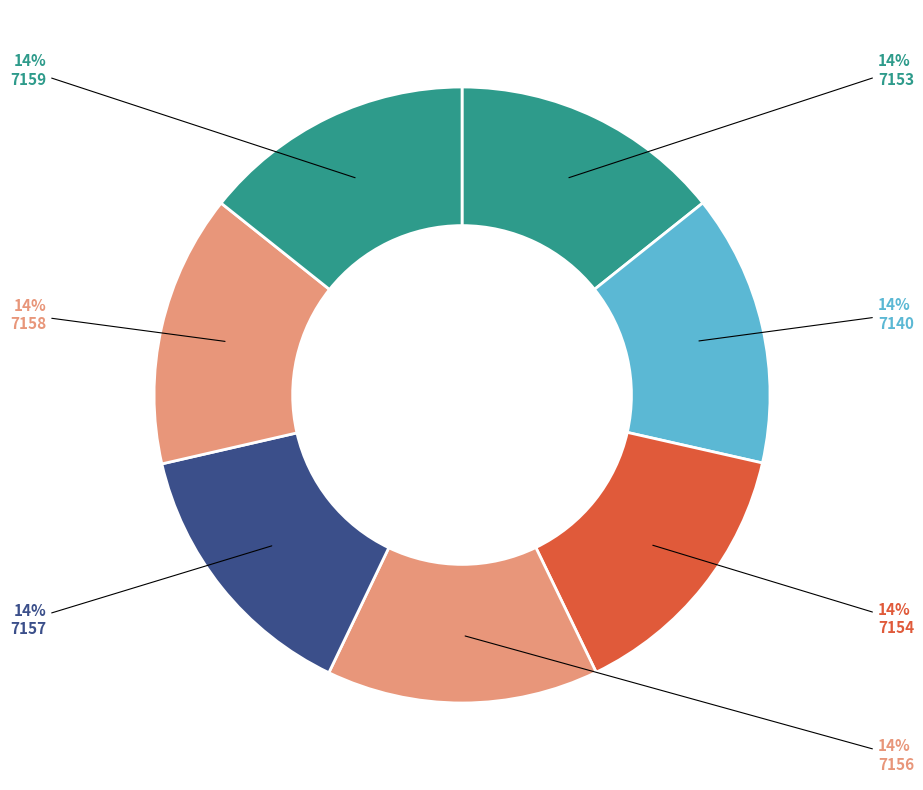

Count the number of slices in the pie.

7